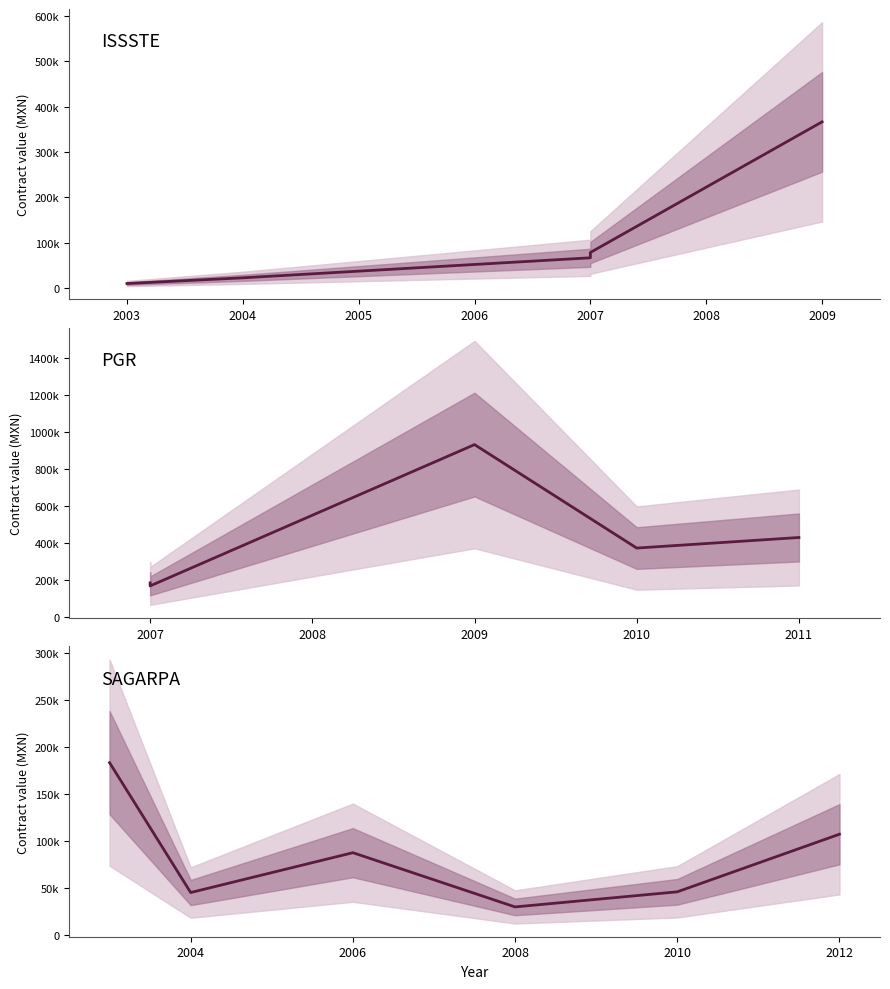

Is it true that awards.value.amount equals 66591.9 at 2?

True